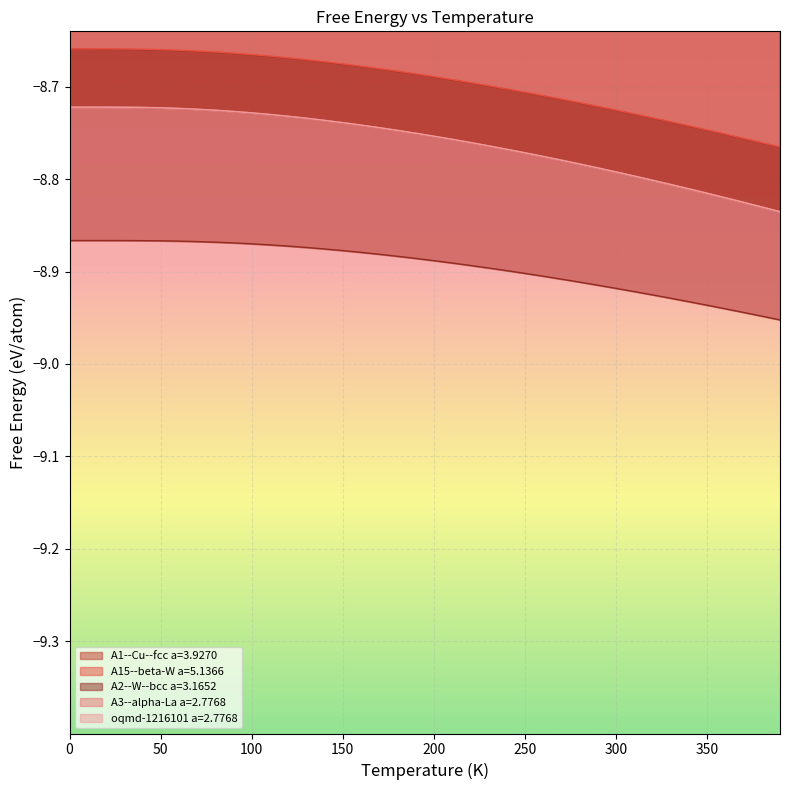

Where do A3--alpha-La a=2.7768 and A1--Cu--fcc a=3.9270 first cross each other?

210 and 220